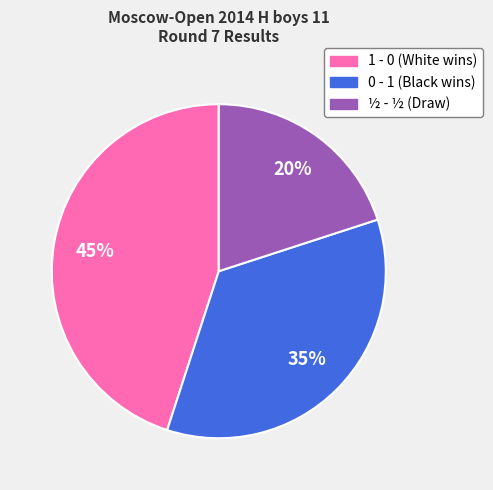

Count the number of slices in the pie.

3